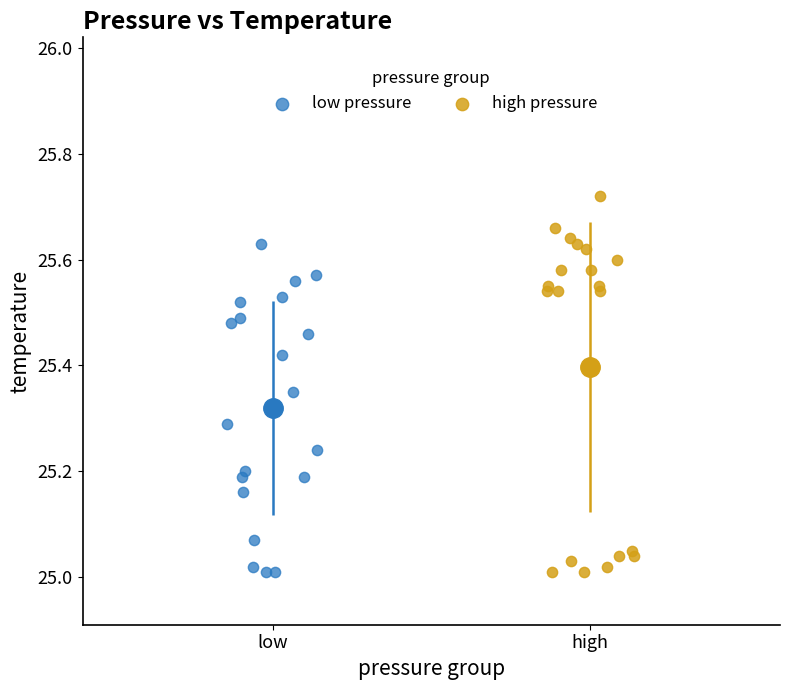

Which series has the largest Y range (max minus min)?

high pressure